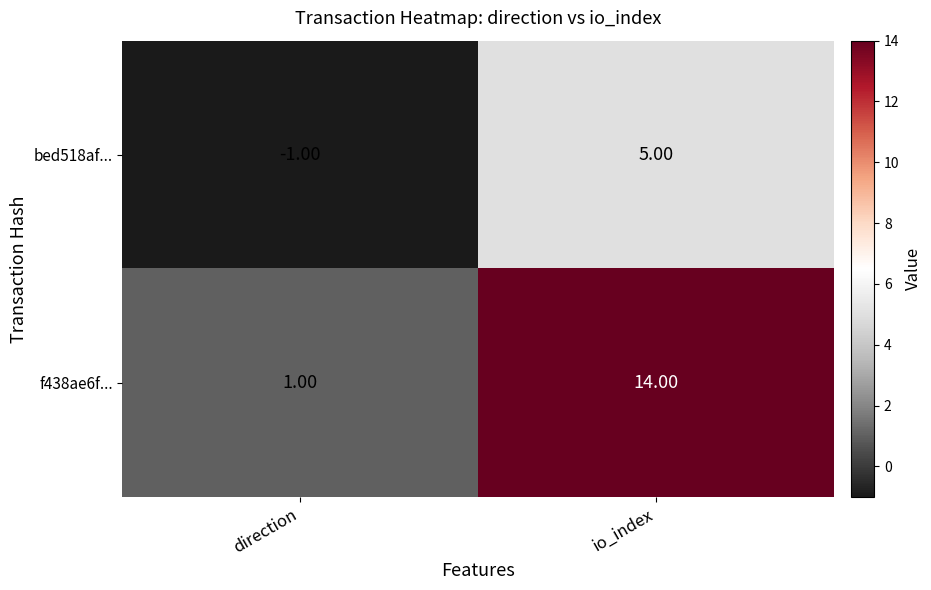

Rank the series at io_index from highest to lowest value.

f438ae6f..., bed518af...